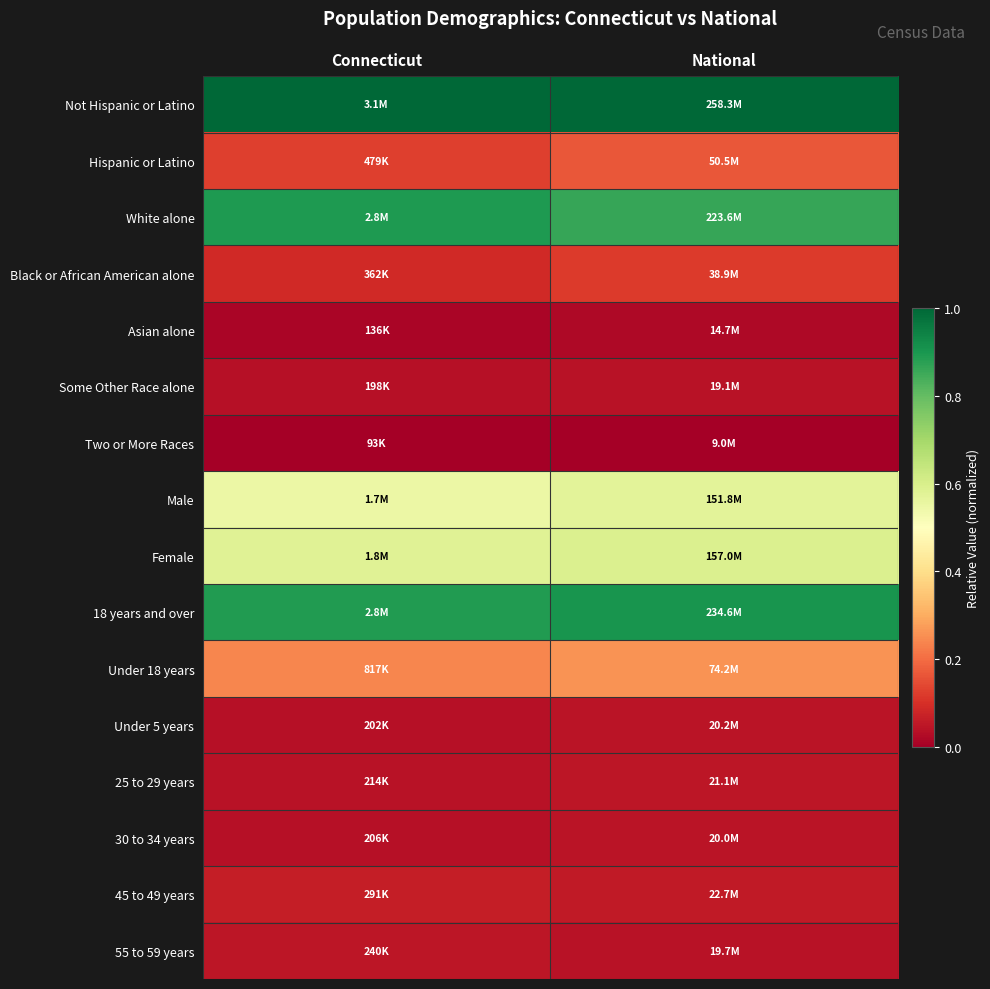

How many series are shown in this chart?

16